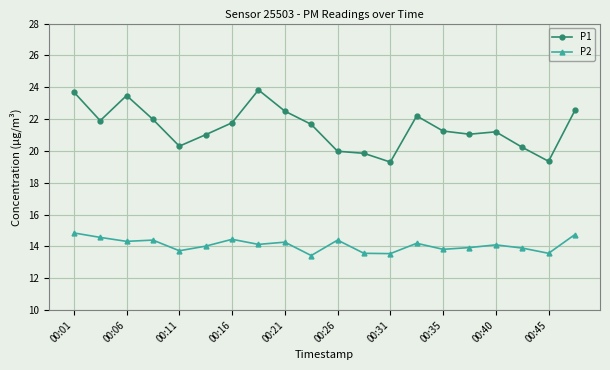

Which series has the largest range (max minus min)?

P1